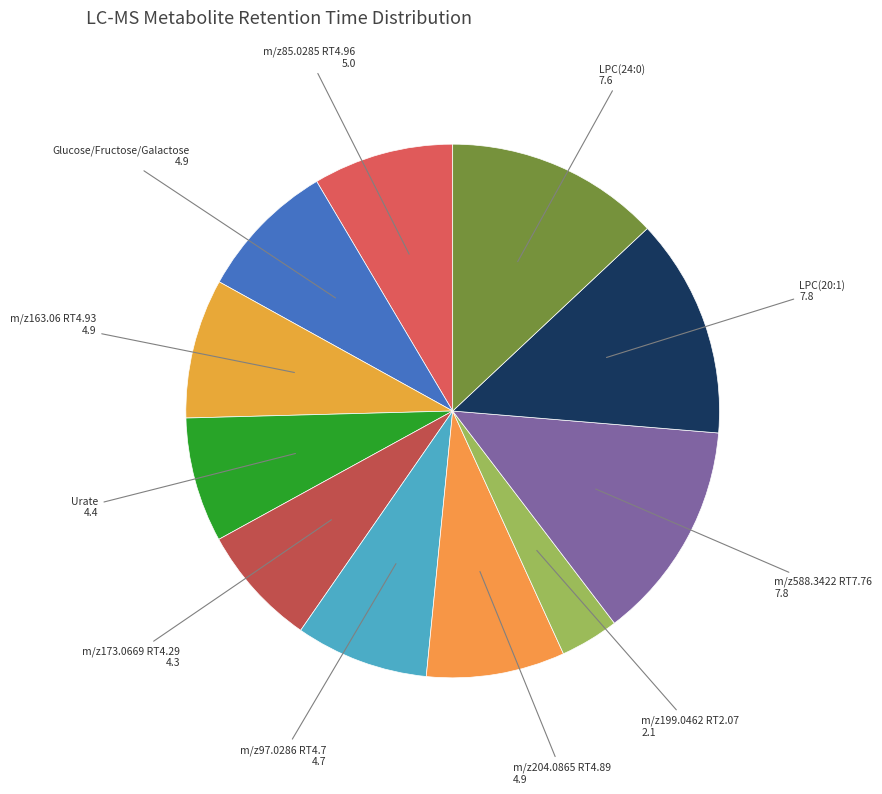

How many slices are in this pie chart?

11